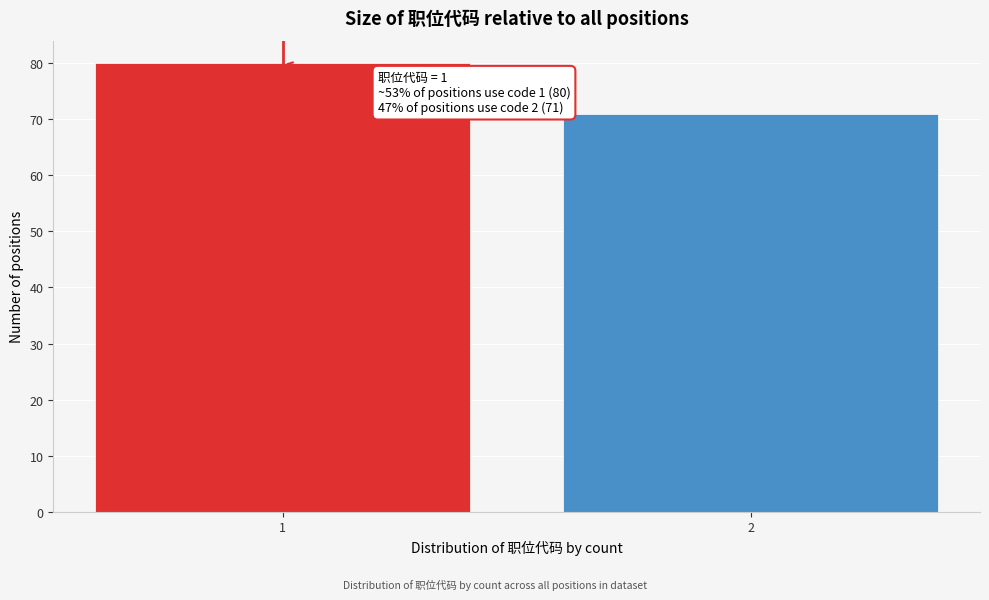

Reading left to right, extract all data points from this chart.

80	71